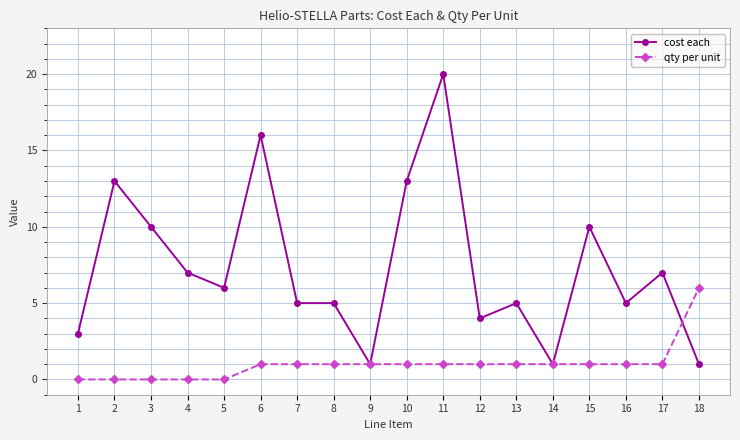

Reading left to right, transcribe all the data shown in this chart.

cost each: 3	13	10	7	6	16	5	5	1	13	20	4	5	1	10	5	7	1
qty per unit: 0	0	0	0	0	1	1	1	1	1	1	1	1	1	1	1	1	6